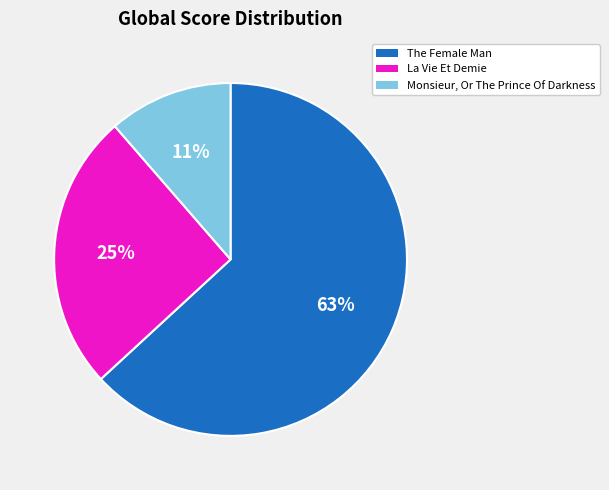

What percentage is the Monsieur, Or The Prince Of Darkness slice, to the nearest percent?

11%